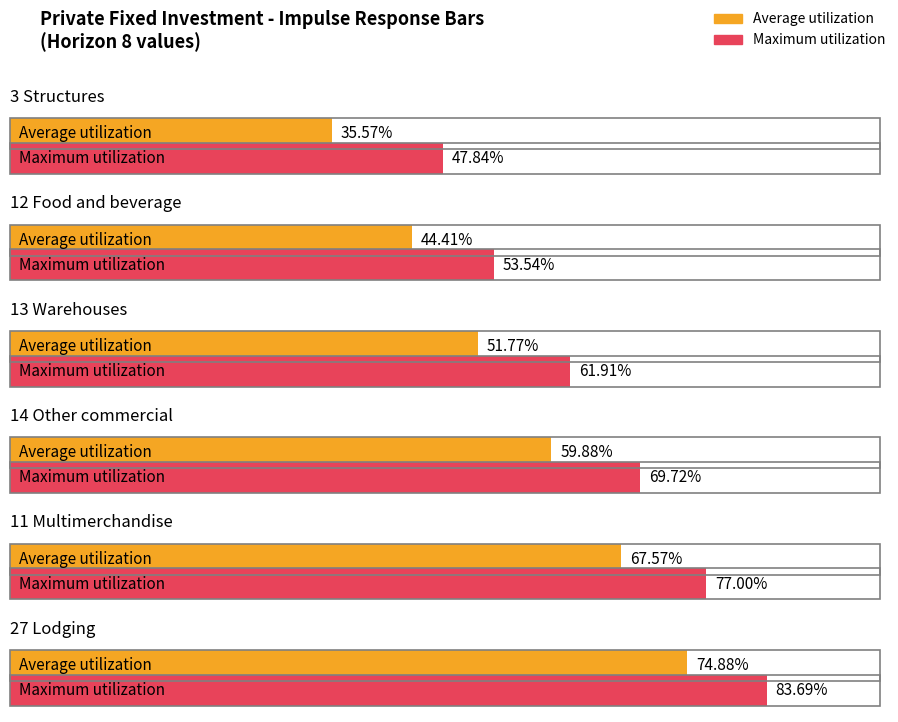

How many bars are there in each group?

2